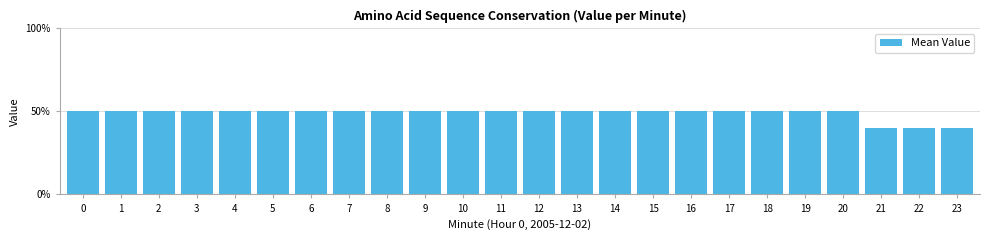

Is it true that the value at 12 is 0.5?

True